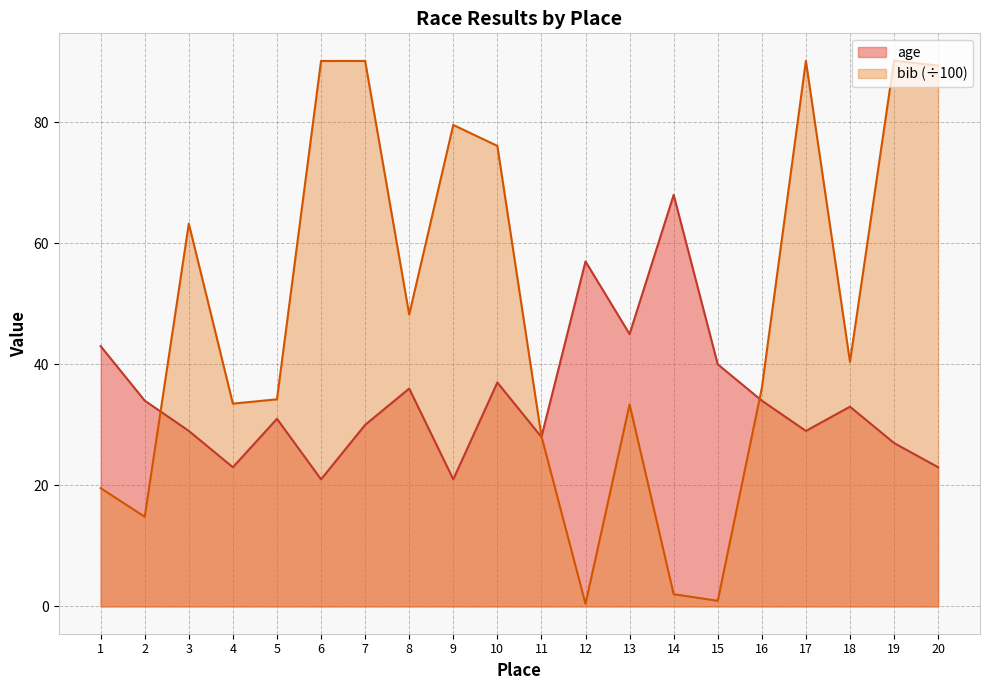

Reading right to left, list all the values displayed in this chart.

age: 23.0	27.0	33.0	29.0	34.0	40.0	68.0	45.0	57.0	28.0	37.0	21.0	36.0	30.0	21.0	31.0	23.0	29.0	34.0	43.0
bib_scaled: 89.4	90.2	40.4	90.1	36.1	0.9	2.0	33.4	0.4	28.1	76.1	79.5	48.2	90.1	90.1	34.2	33.5	63.2	14.8	19.6